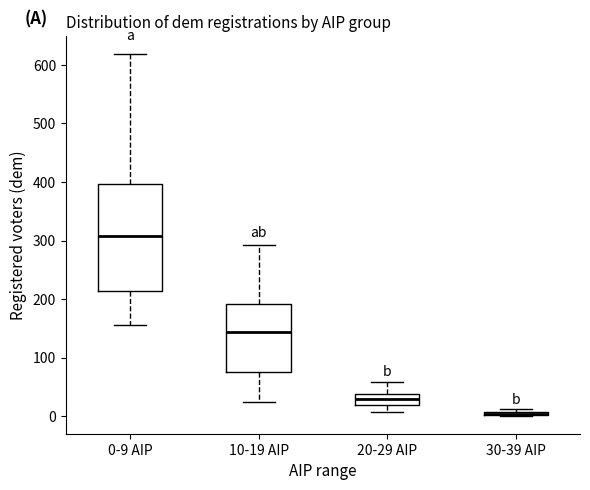

Where is the upper edge of the box for 0-9 AIP on the y-axis? The values are not printed on the chart, so give them approximately, as read against the axis.

400